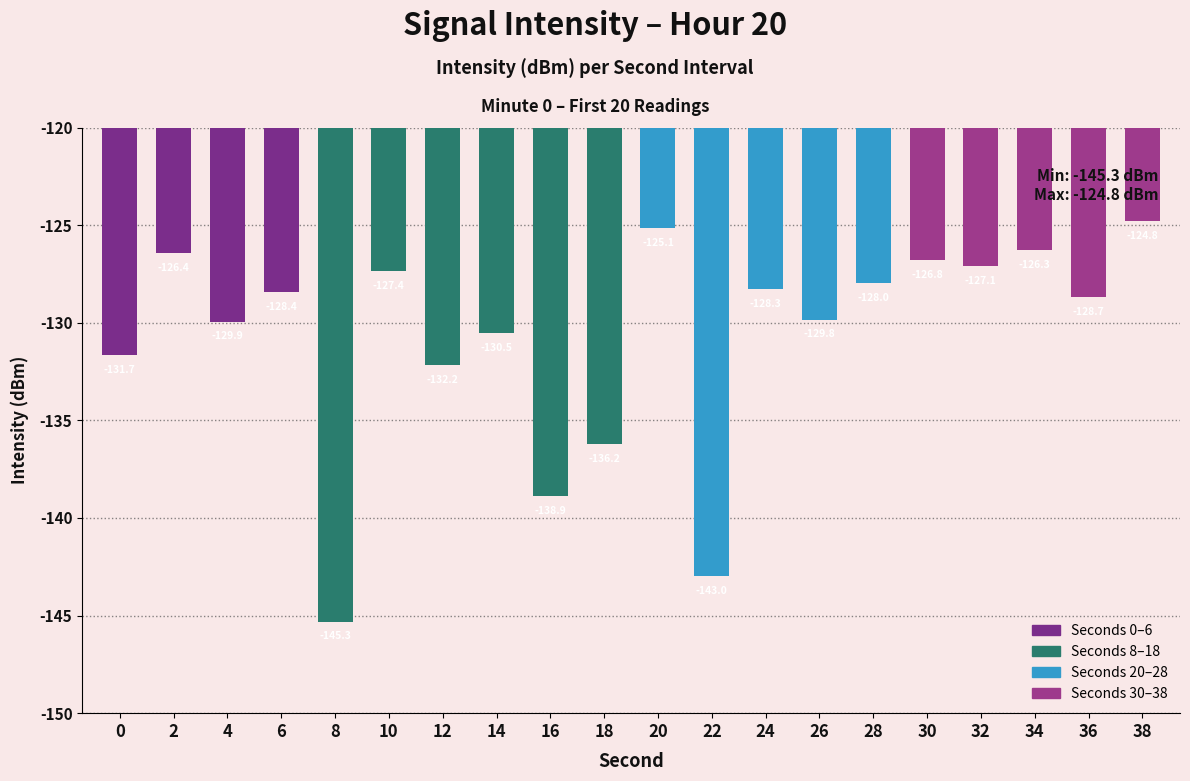

List the labels in order of value, largest first.

38, 20, 34, 2, 30, 32, 10, 28, 24, 6, 36, 26, 4, 14, 0, 12, 18, 16, 22, 8